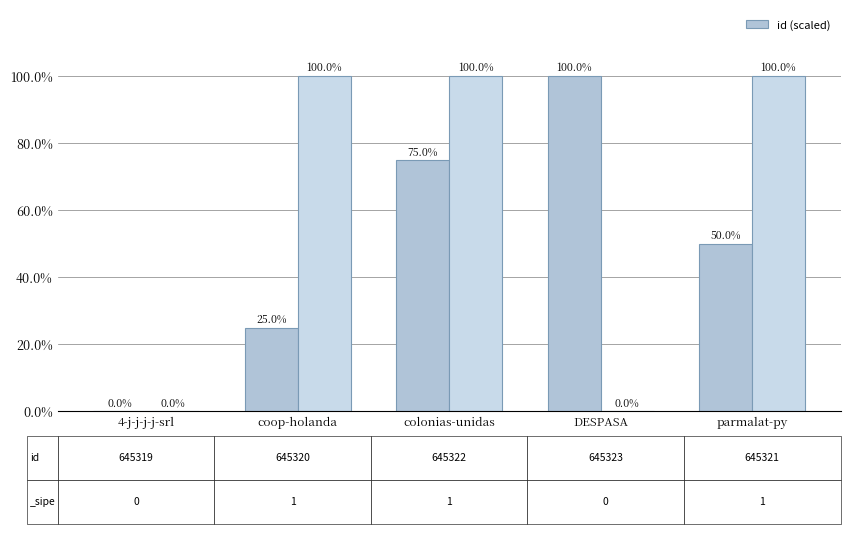

Does the chart contain any negative values?

No